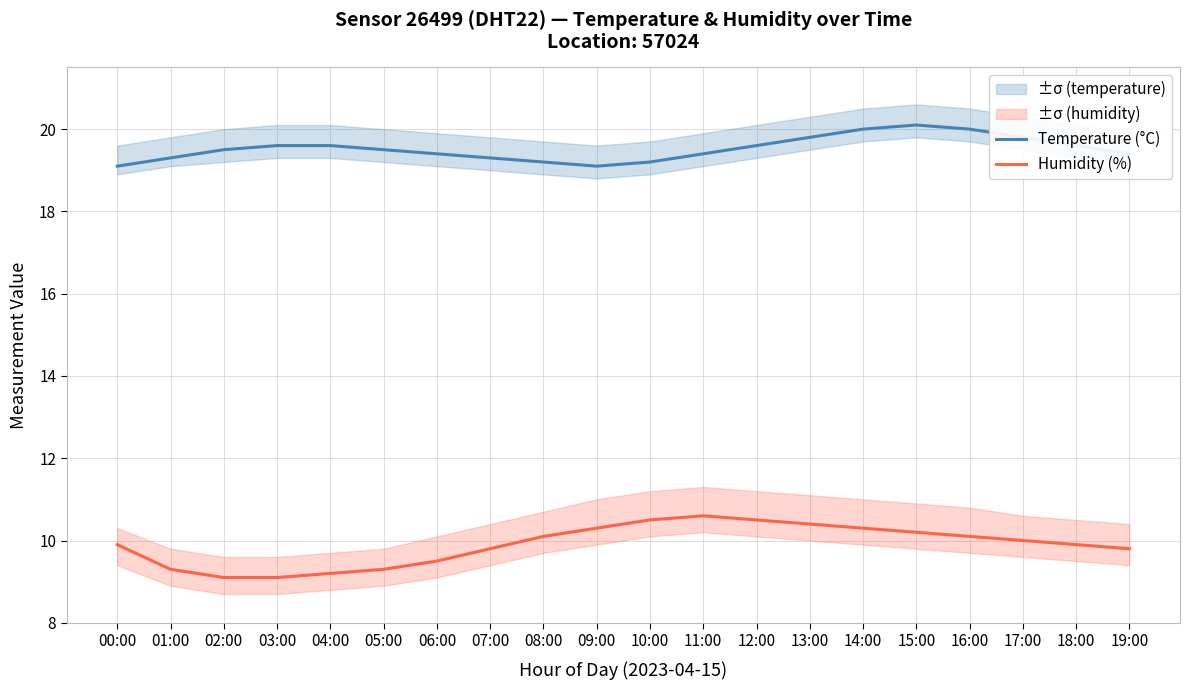

Count the Temperature (°C) values in the range 19 to 20.

19